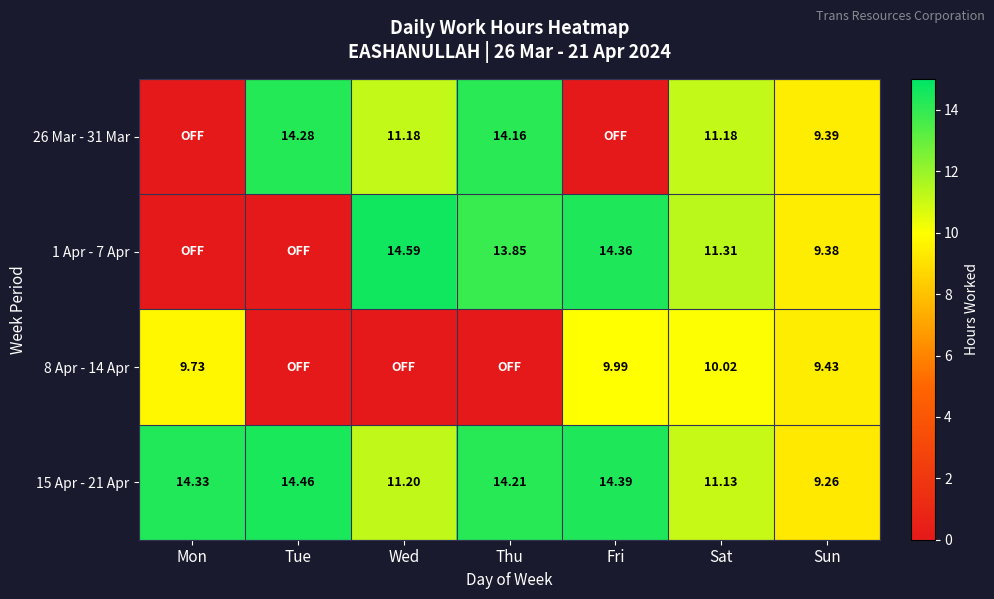

At which label does 15 Apr - 21 Apr first exceed 14?

Mon